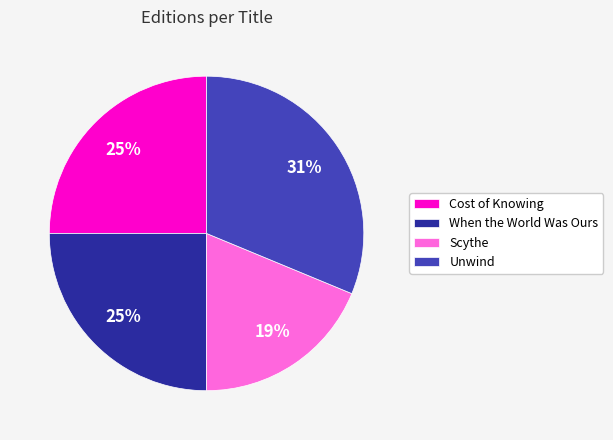

Which has a higher value, Unwind or Scythe?

Unwind